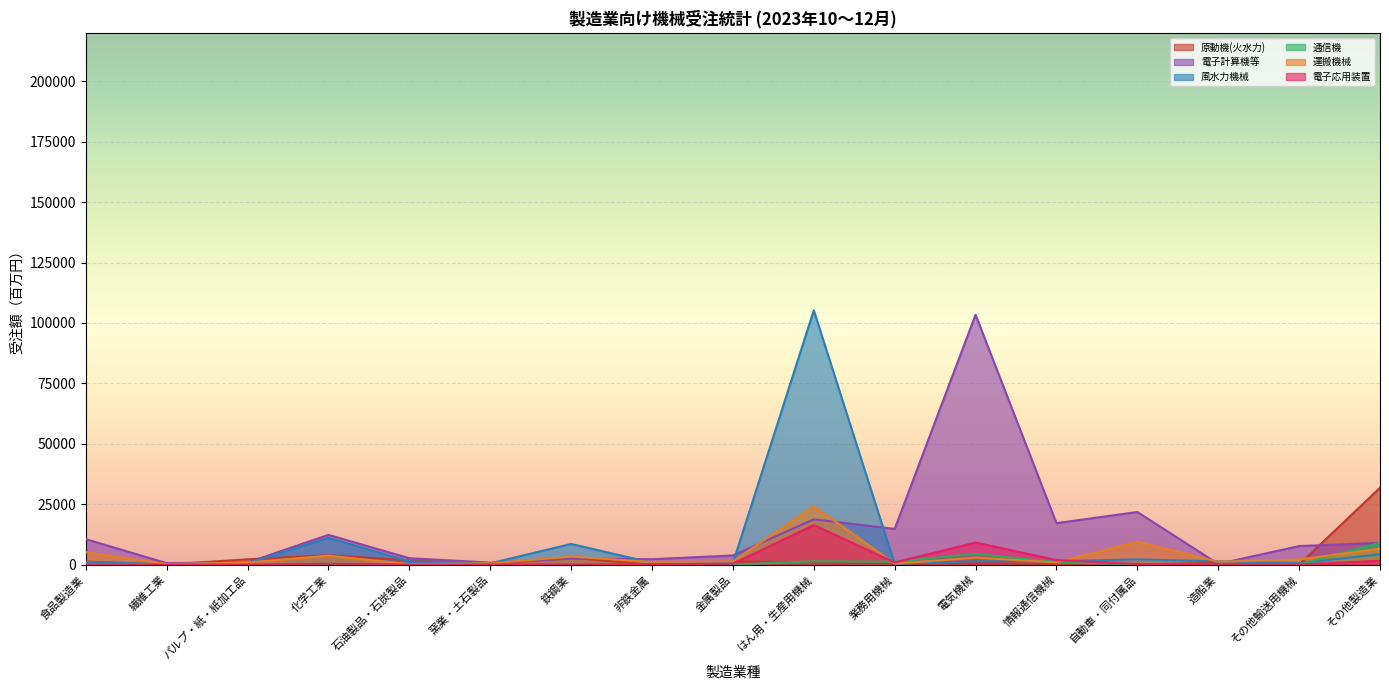

At which label does 風水力機械 first exceed 1351?

化学工業